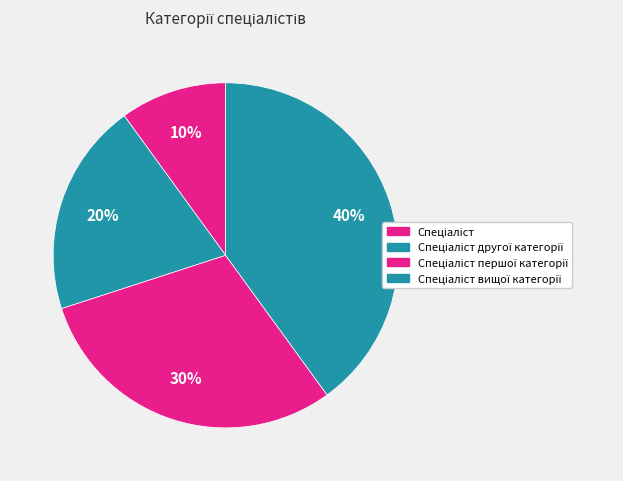

True or false: Спеціаліст accounts for 10% of the total.

True